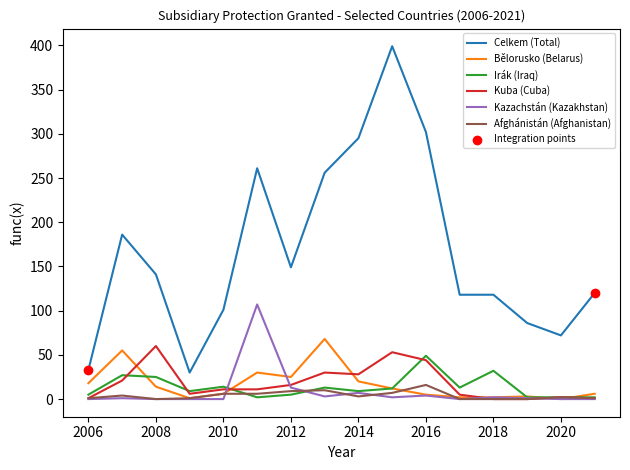

At how many categories does at least one series exceed 158?

6